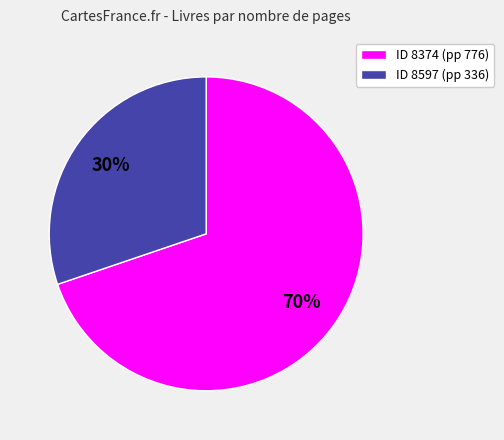

Is it true that ID 8374 (pp 776) is 57% of the pie?

False